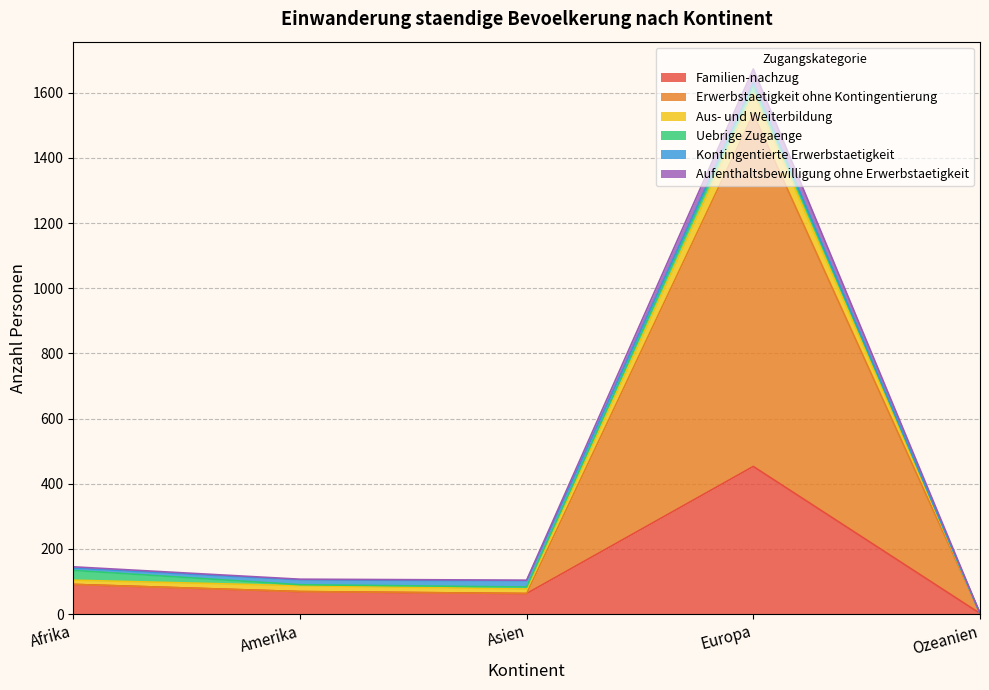

The Erwerbstaetigkeit ohne Kontingentierung series shows 27 at Asien. True or false?

False